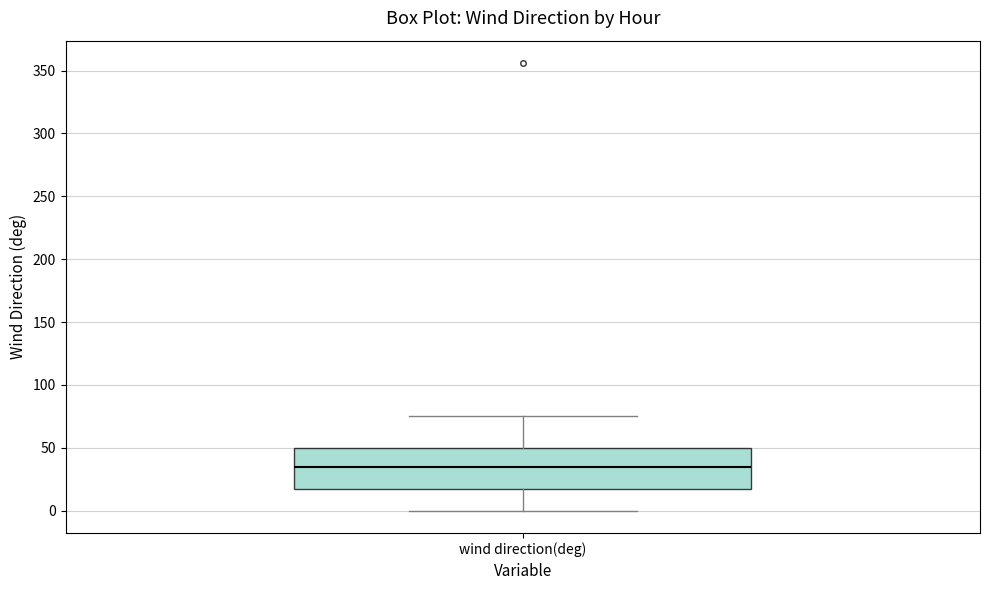

Transcribe this box plot: give where the median line is, the range the box spans, and where the two whiskers end, as read against the y-axis. The values are not printed on the chart, so give them approximately, as read against the axis.

median 35, box 15 to 50, whiskers 0 to 75